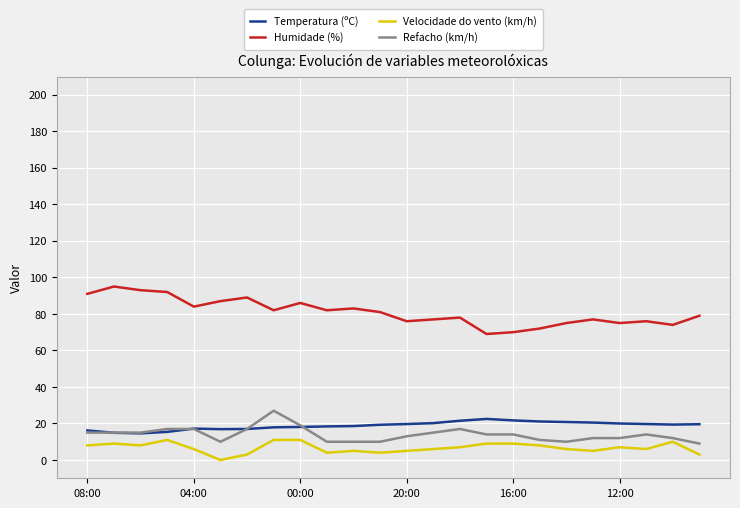

What is the sum of the Refacho (km/h) values at 7 and 14?

44.0